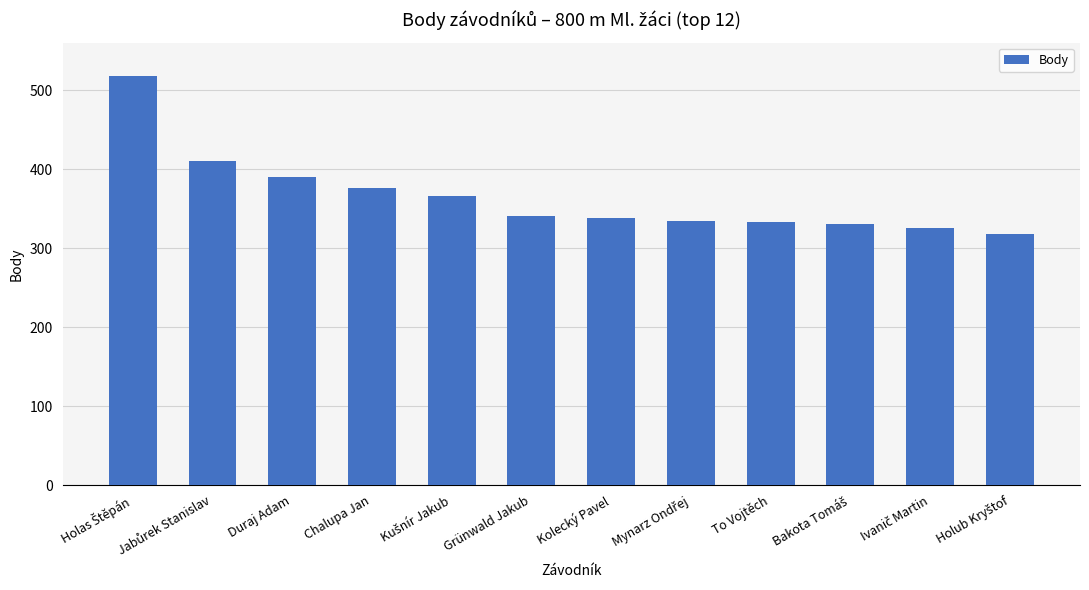

What is the value of the 4th bar from the left?

376